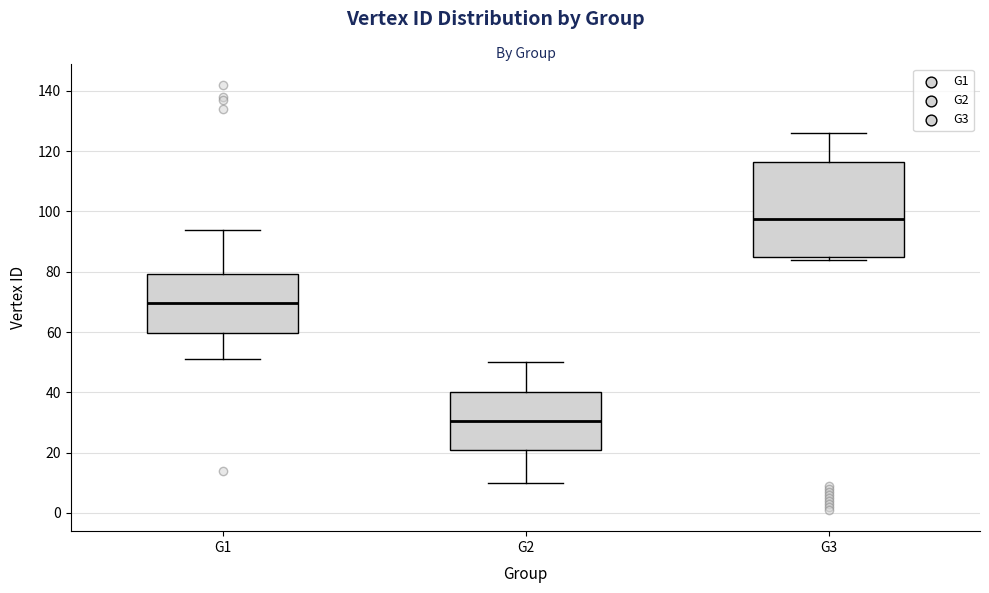

Reading left to right, transcribe this box plot: for each box, give where its median line is, the range the box spans, and where its two whiskers end, as read against the y-axis. The values are not printed on the chart, so give them approximately, as read against the axis.

G1: median 70, box 60 to 80, whiskers 52 to 94
G2: median 30, box 20 to 40, whiskers 10 to 50
G3: median 98, box 84 to 116, whiskers 84 (just below the box's lower edge) to 126